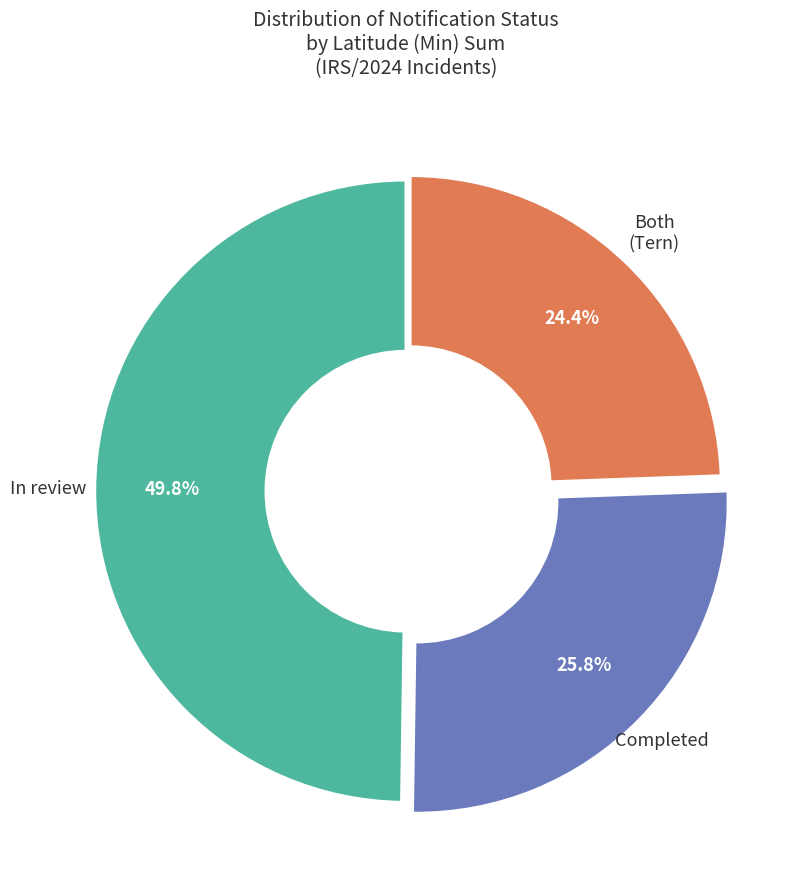

Is there a majority slice in this chart?

No